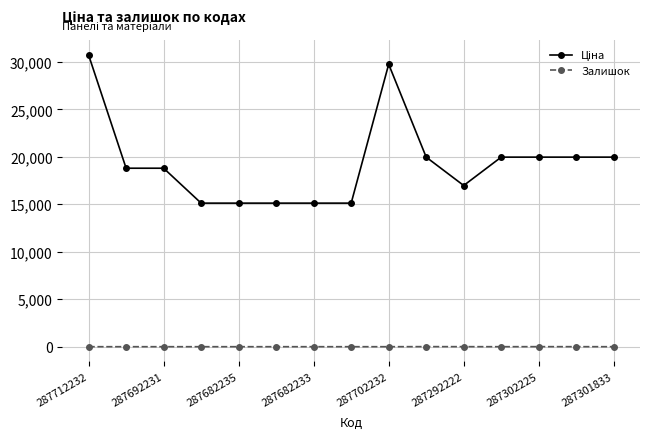

What is the greatest value displayed?

30717.1